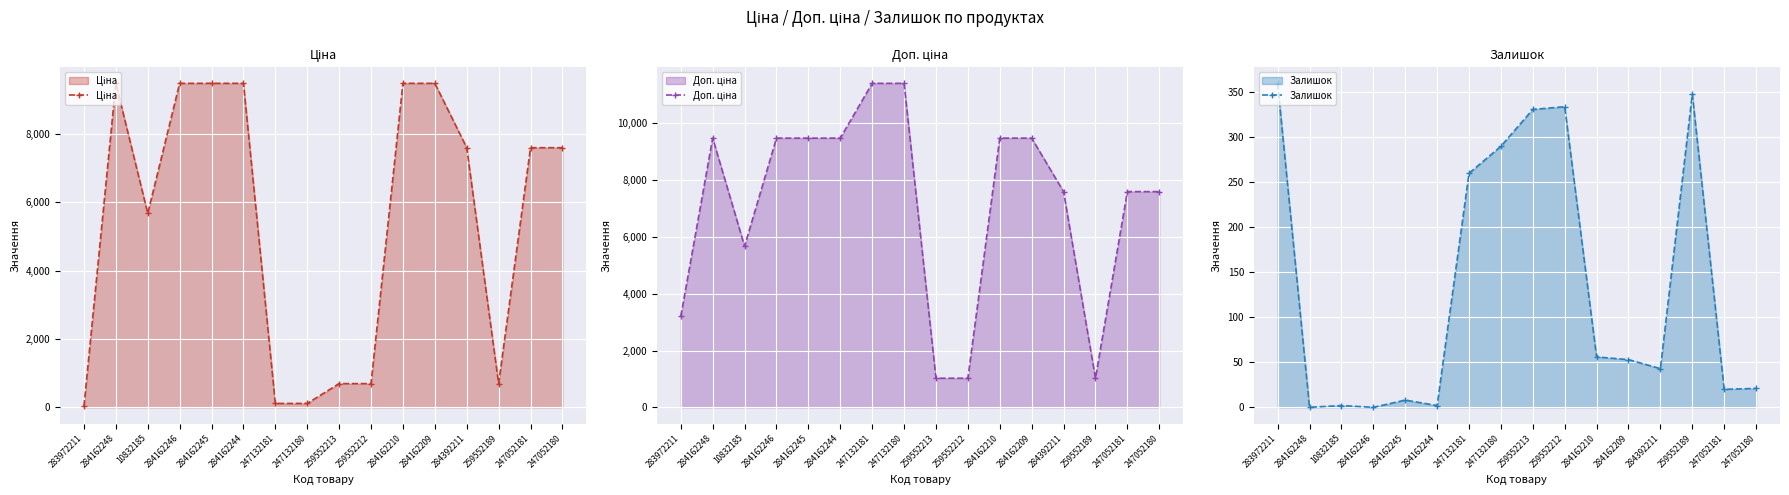

True or false: Ціна and Доп. ціна intersect in this chart.

False